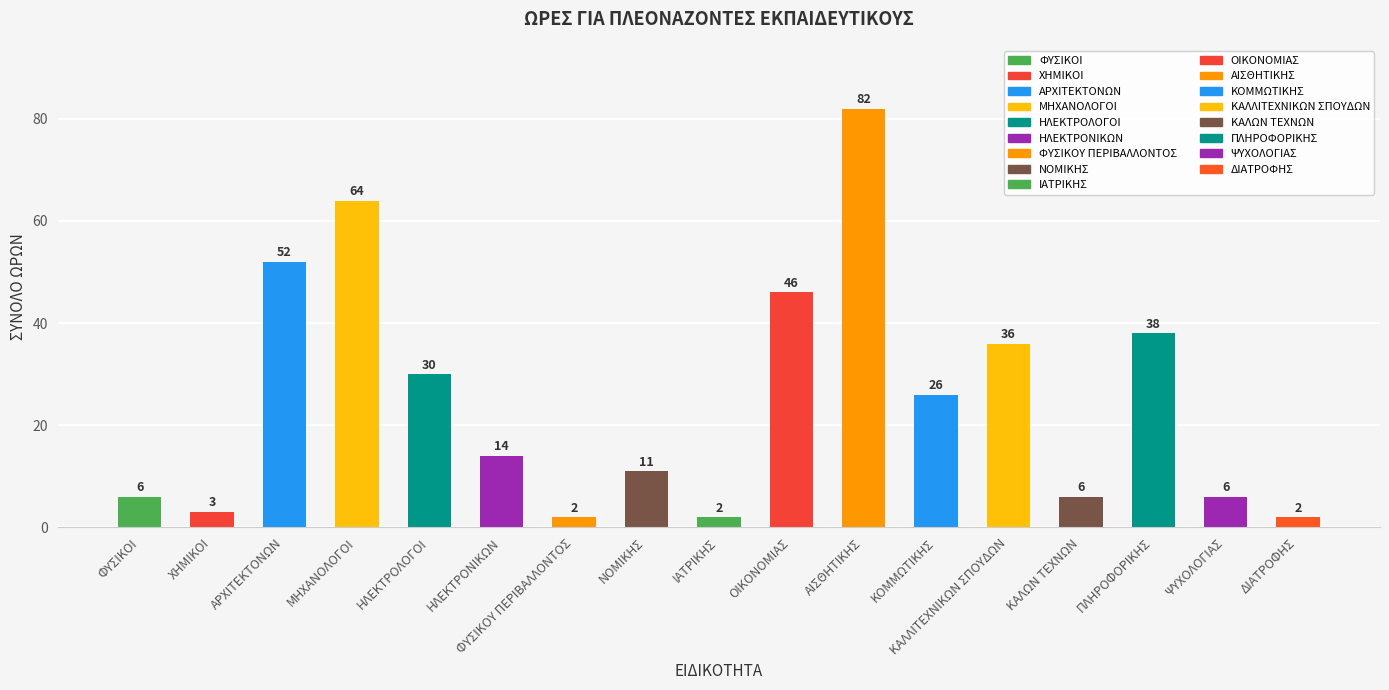

How many bars are there in total?

17